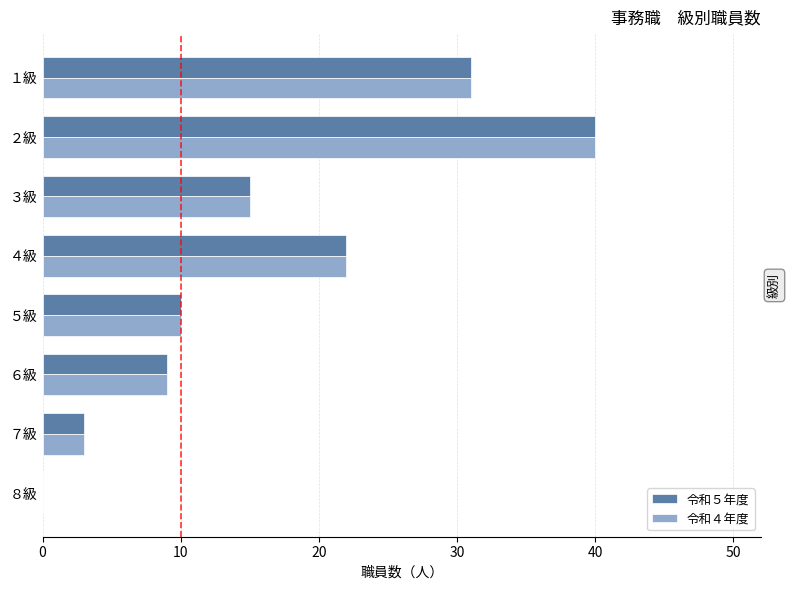

At which label is 令和５年度 closest to 20?

４級